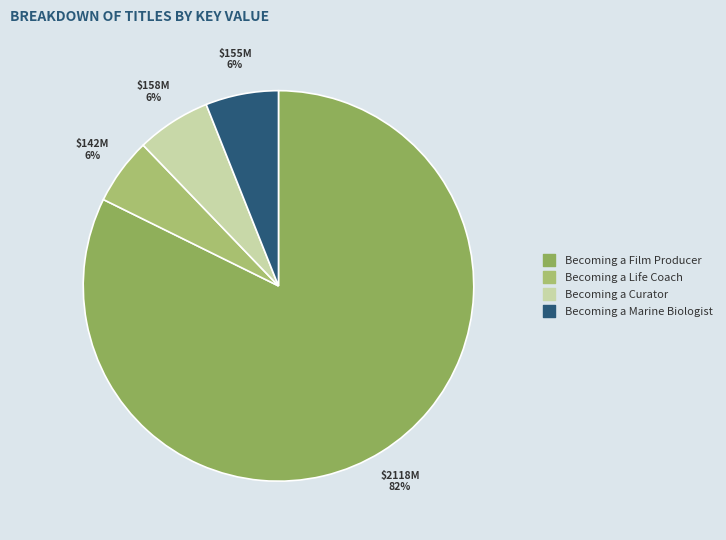

Is it true that Becoming a Marine Biologist is 15% of the pie?

False